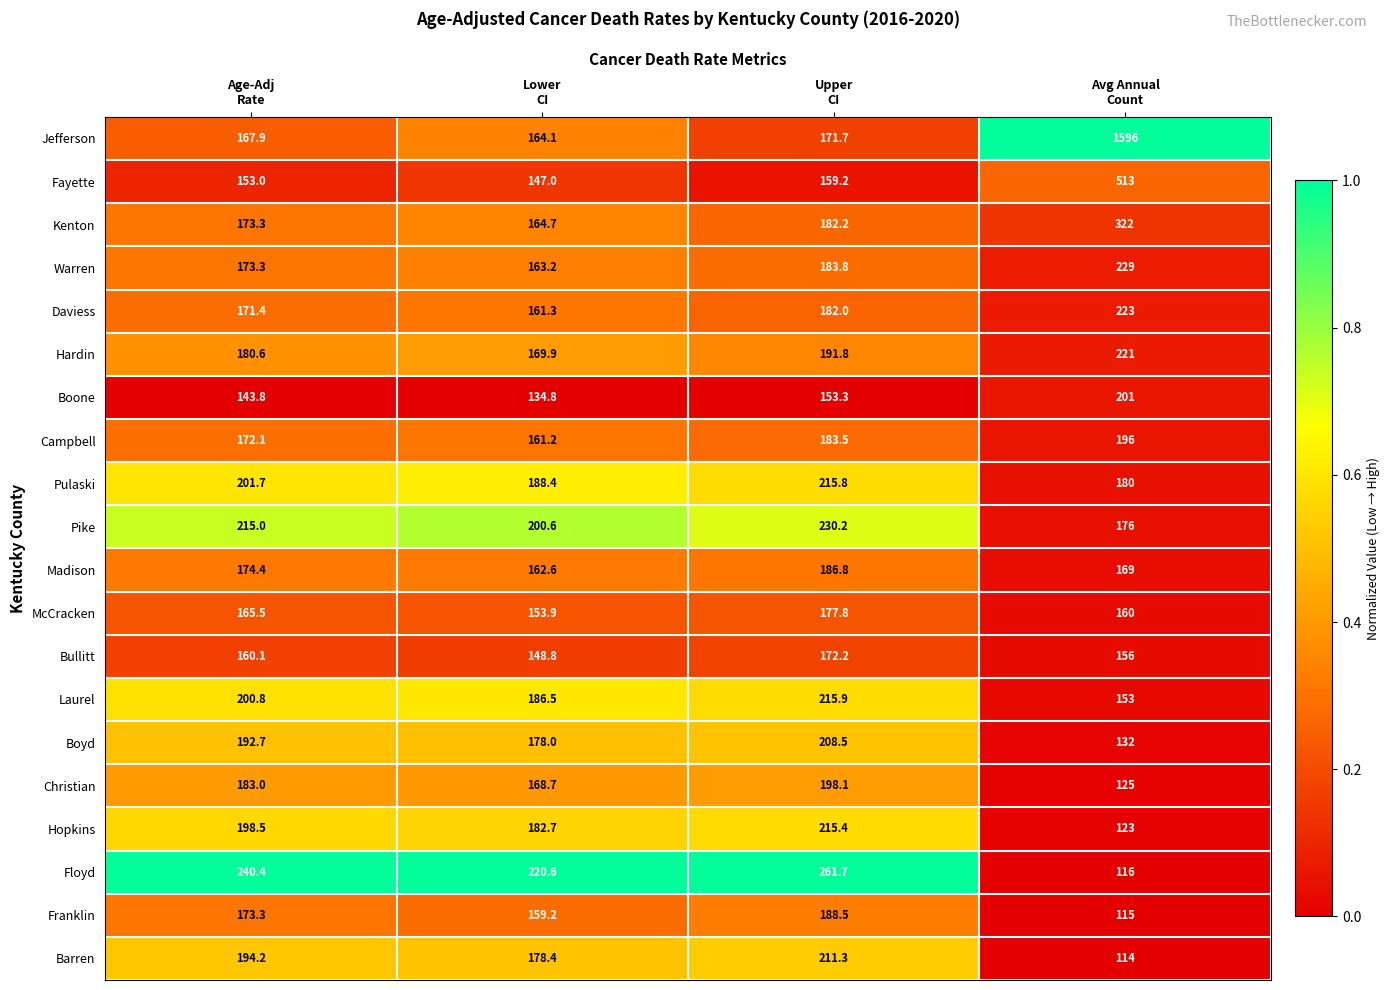

Which series has the largest total across all categories?

Jefferson